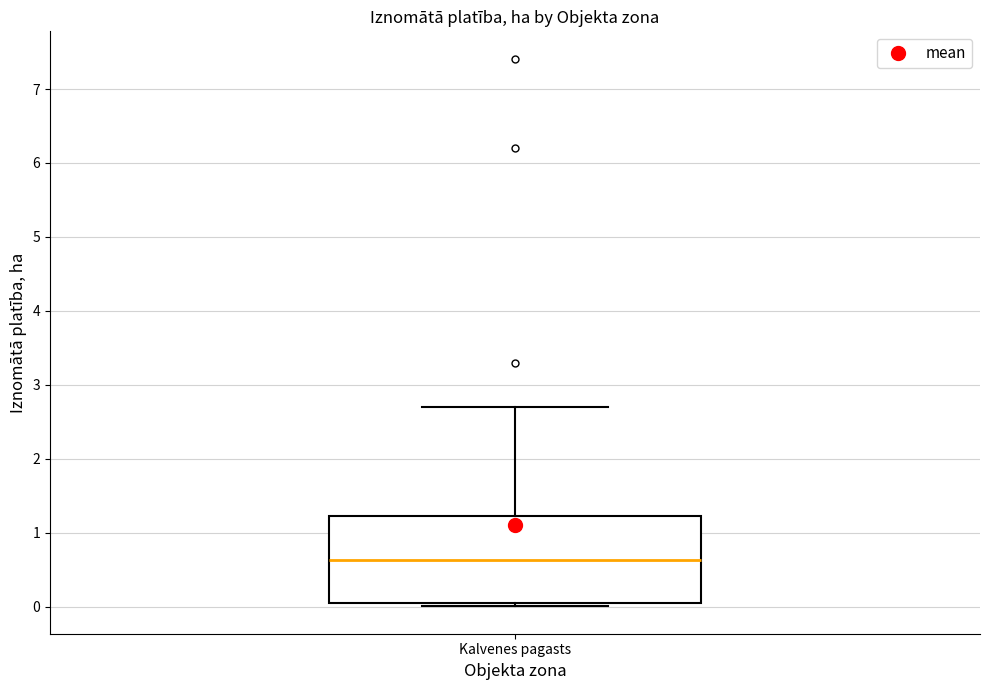

Read this box plot against the y-axis: the position of the median line, the range covered by the box, and the ends of both whiskers. The values are not printed on the chart, so give them approximately, as read against the axis.

median 0.6, box 0.0 to 1.2, whiskers 0.0 (just below the box's lower edge) to 2.7